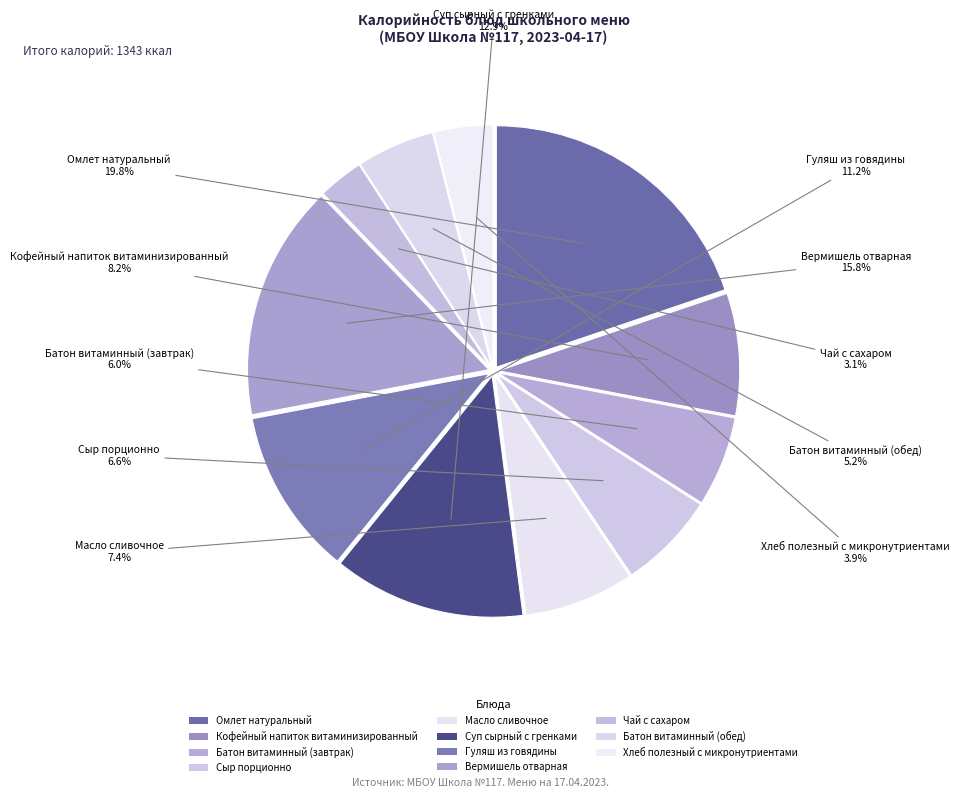

Count the number of slices in the pie.

11